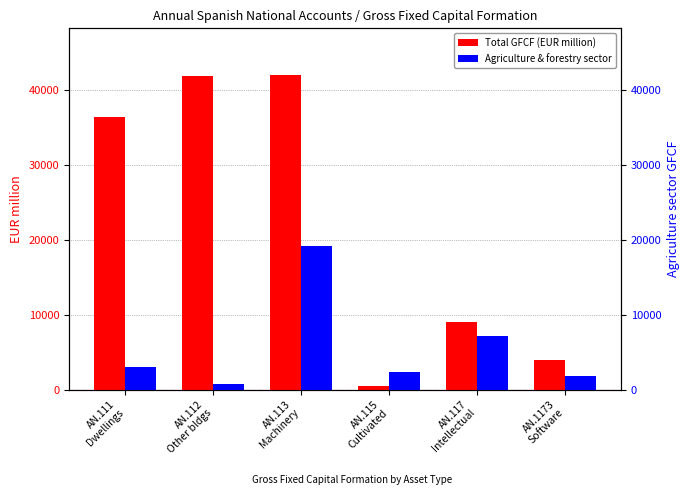

Is it true that Total GFCF (EUR million) equals 41838.0 at AN.112
Other bldgs?

True